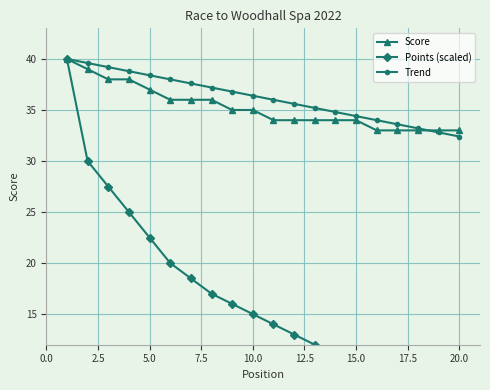

List the series in order of their peak value, lowest first.

Score, Points (scaled), Trend